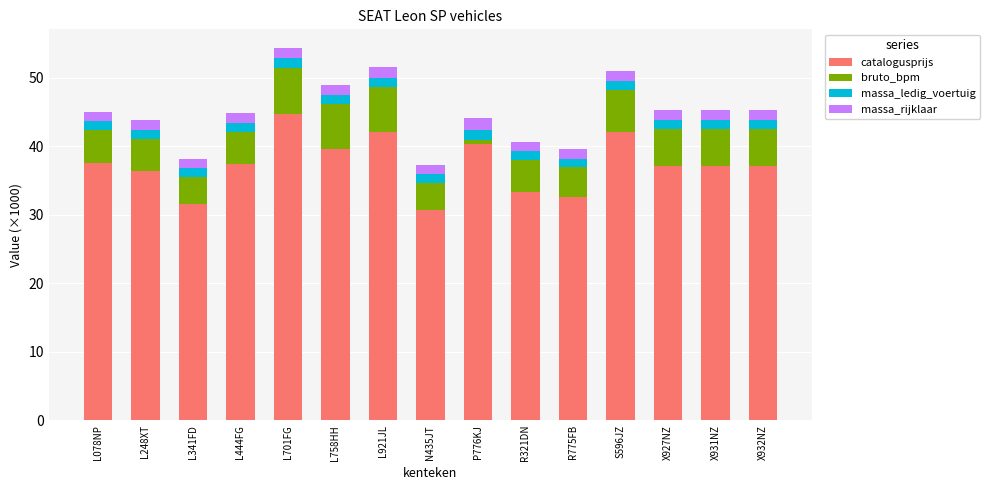

What is the difference between the second highest and second lowest values in the catalogusprijs series?

10.5